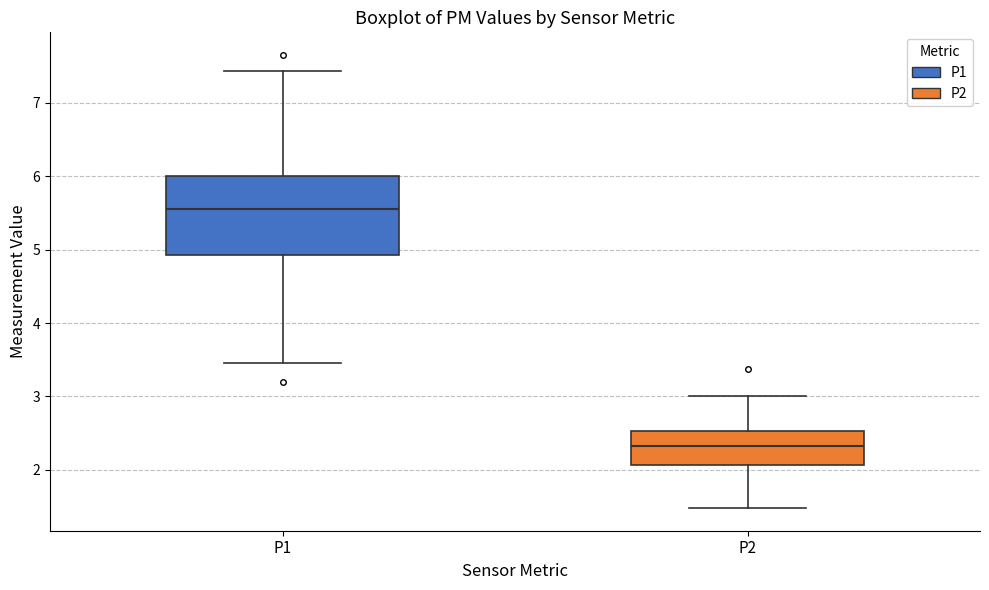

Where does the lower whisker of the box for P1 end on the y-axis? The values are not printed on the chart, so give them approximately, as read against the axis.

3.5